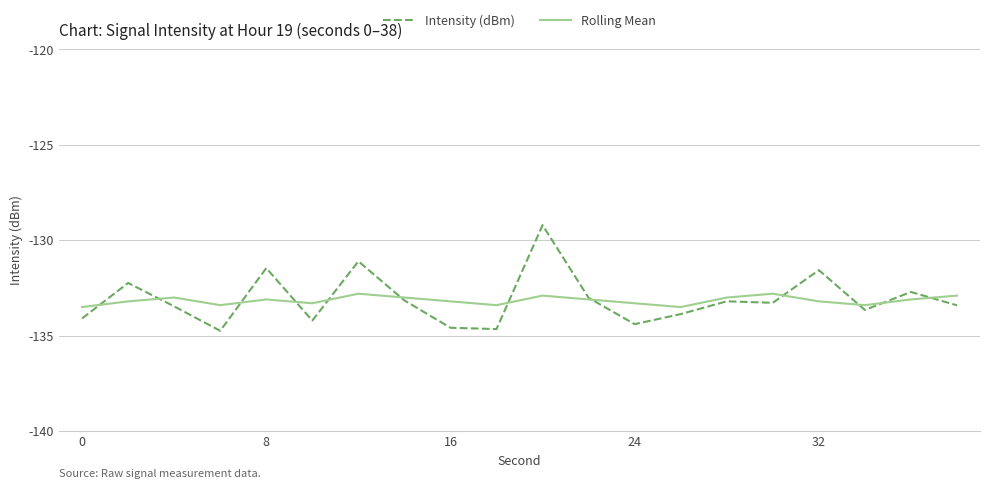

Which series has the widest spread of values?

Intensity (dBm)